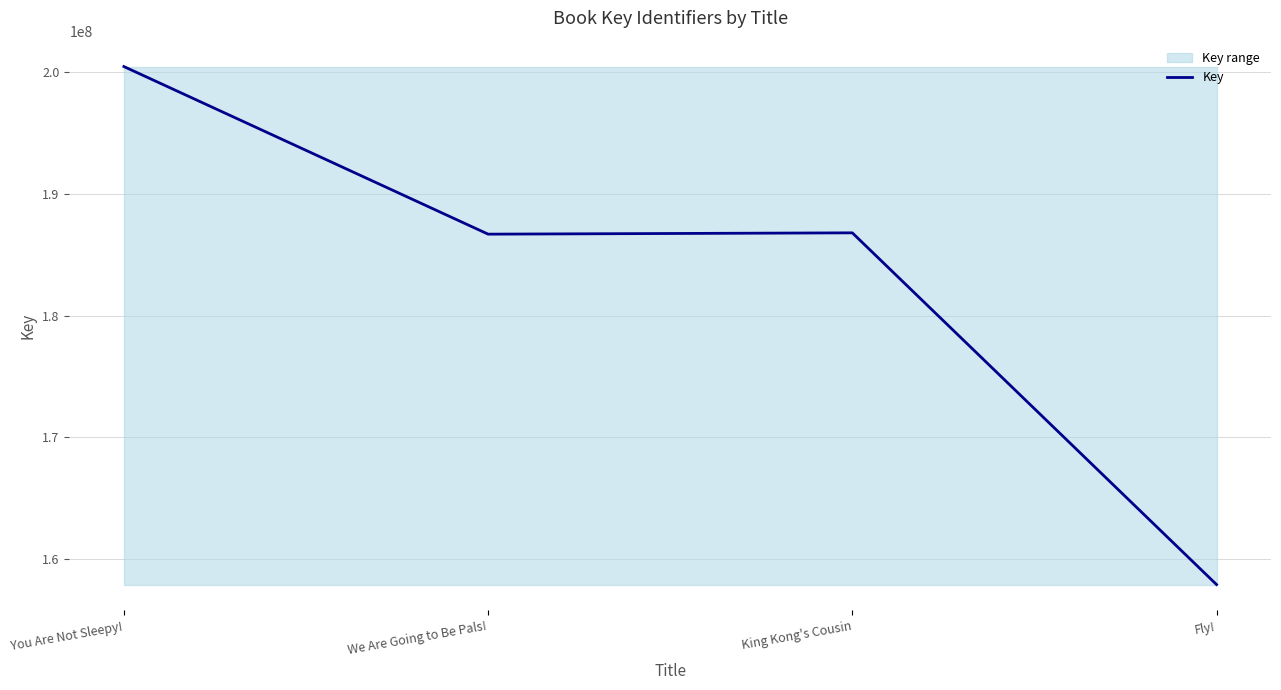

What is the change in value from You Are Not Sleepy! to King Kong's Cousin?

-13663012